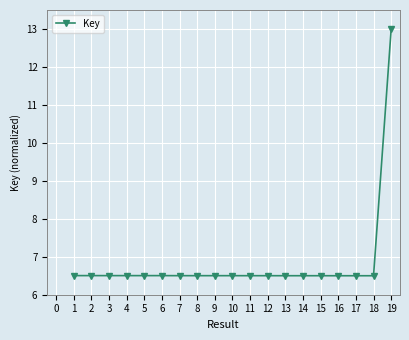

What is the average value?

6.8